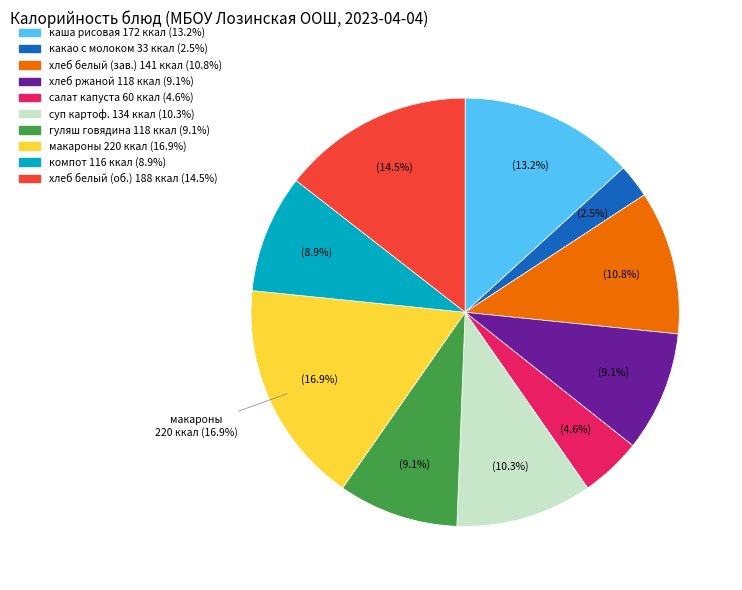

True or false: хлеб белый (завтрак) accounts for 11% of the total.

True